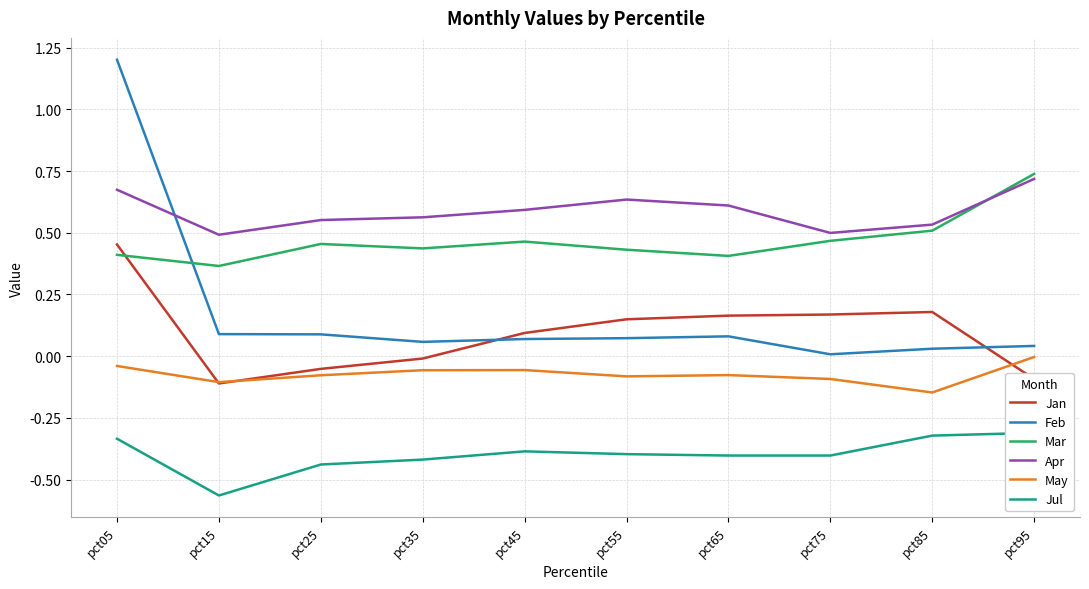

True or false: Feb has a value of 0.1 at pct55.

False